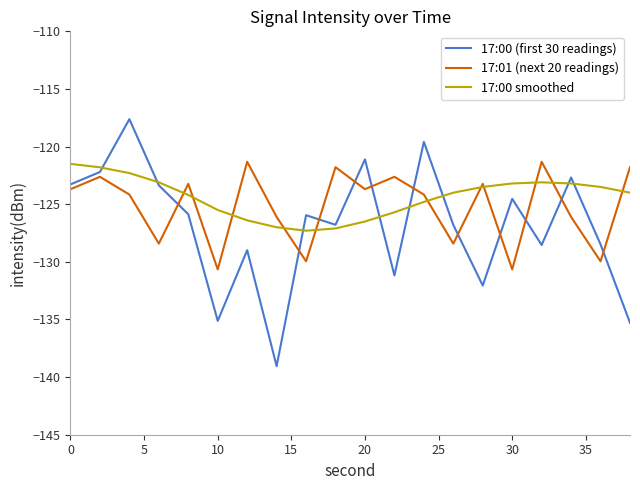

What is the average value of the 17:01 (next 20 readings) series?

-125.2